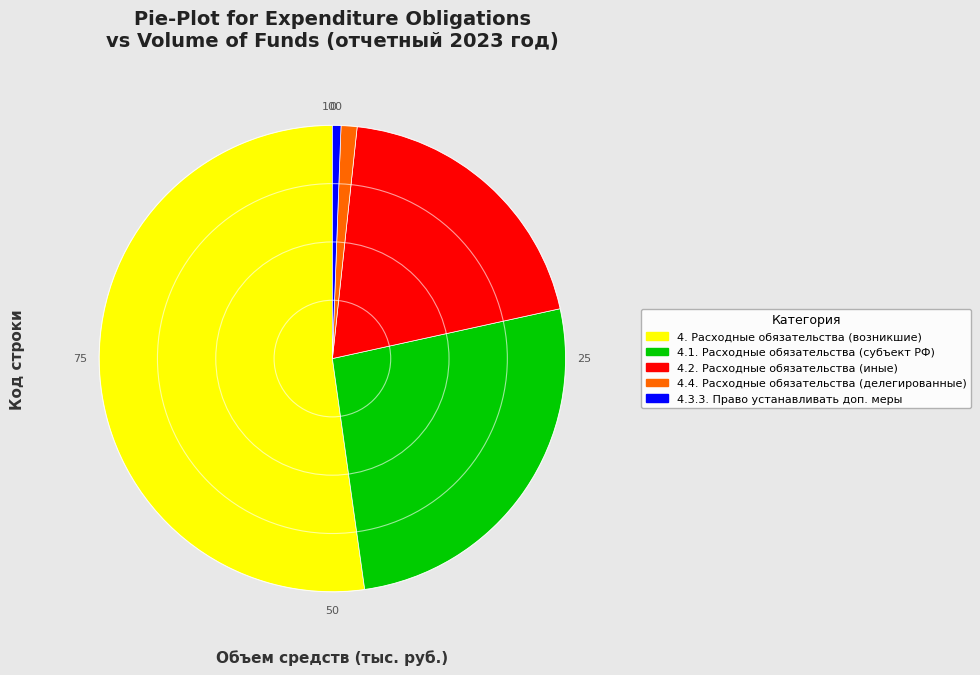

Is it true that 4.1. Расходные обязательства (субъект РФ) is 38% of the pie?

False